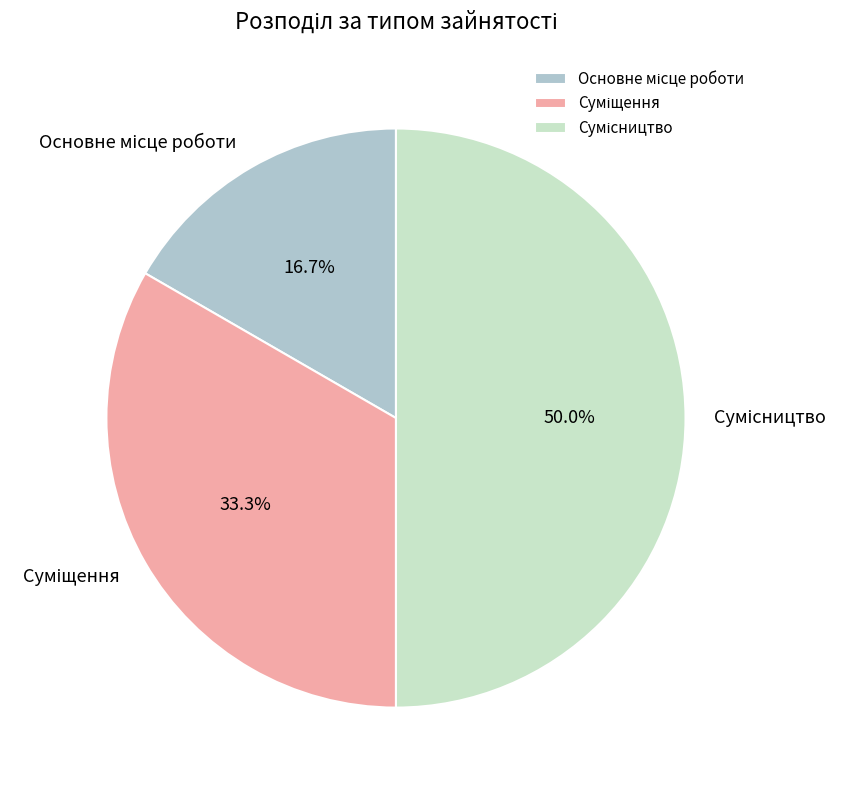

The Суміщення slice represents 33% of the pie. True or false?

True